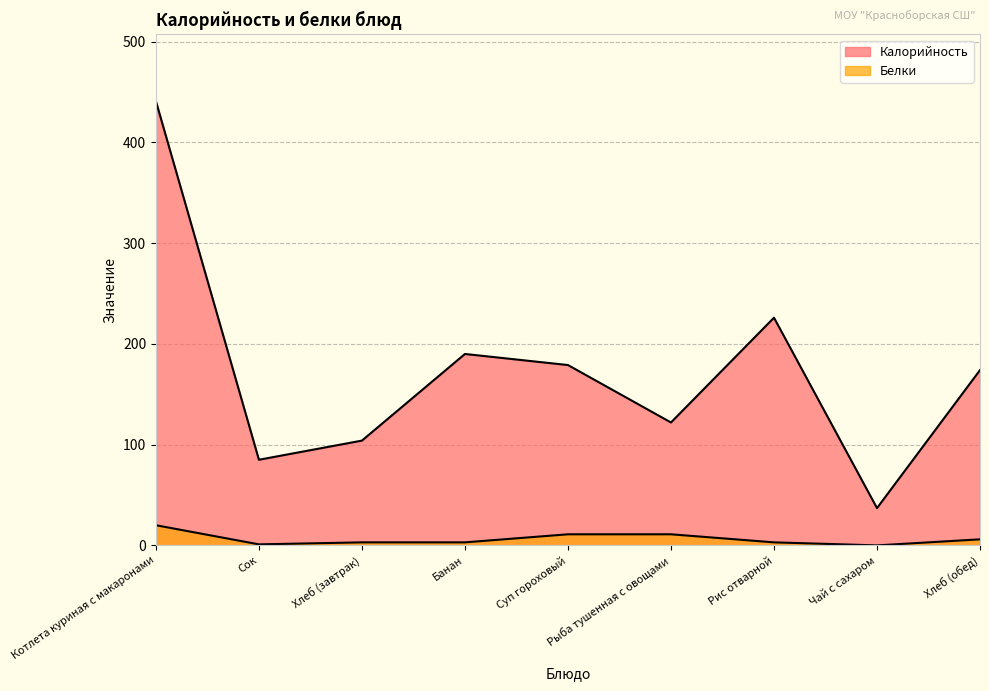

What is the difference between the maximum and minimum values in the Калорийность series?

404